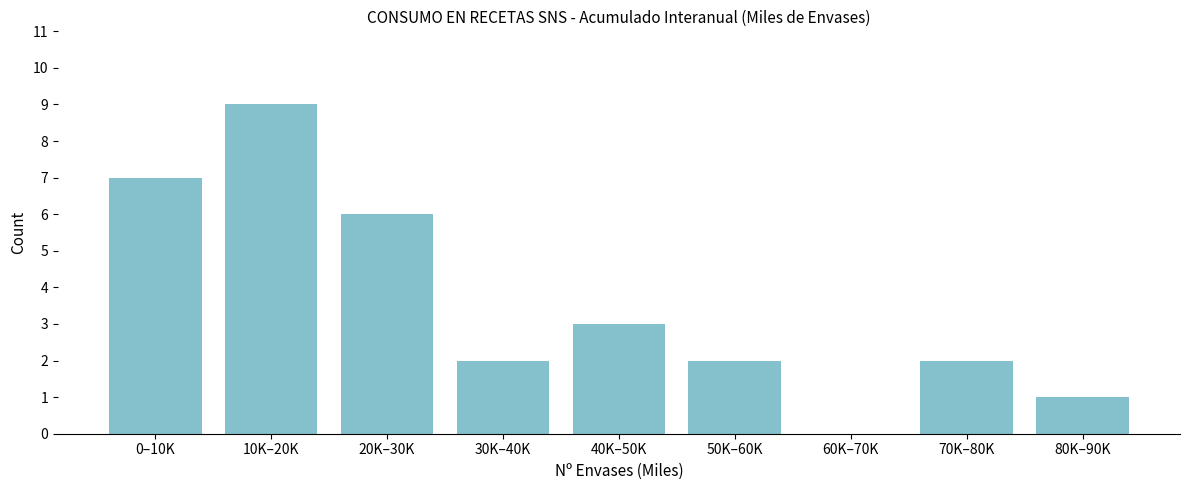

Reading right to left, extract all data points from this chart.

80K–90K=1	70K–80K=2	60K–70K=0	50K–60K=2	40K–50K=3	30K–40K=2	20K–30K=6	10K–20K=9	0–10K=7